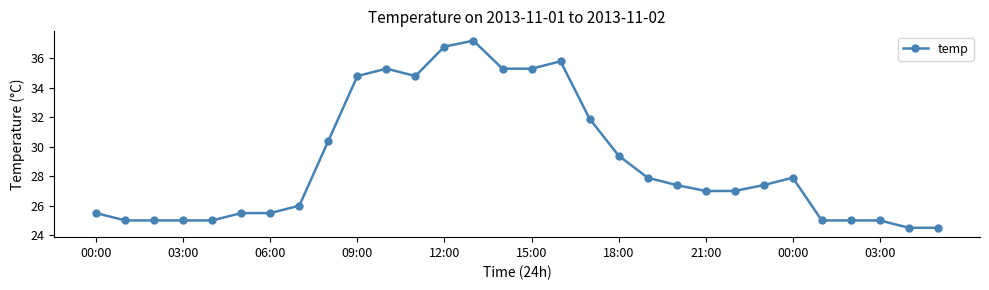

What is the difference between the second highest and minimum values?

12.3